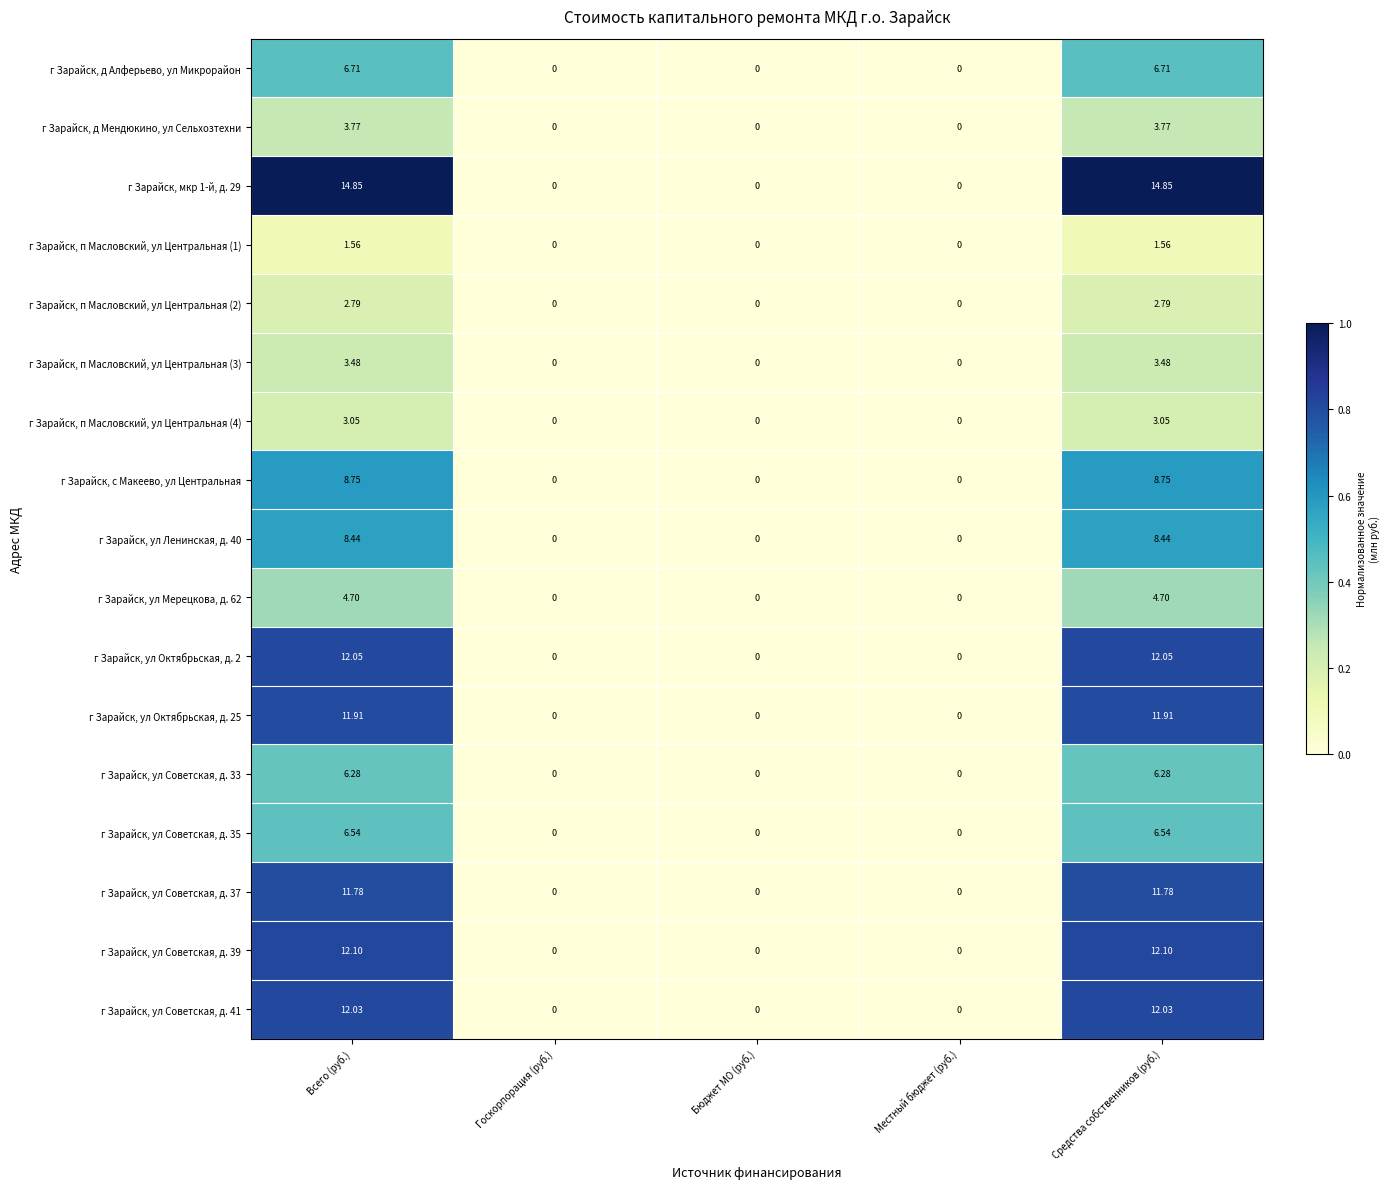

Is the value of г Зарайск, ул Советская, д. 35 at Бюджет МО (руб.) greater than the value of г Зарайск, п Масловский, ул Центральная (3) at Всего (руб.)?

No